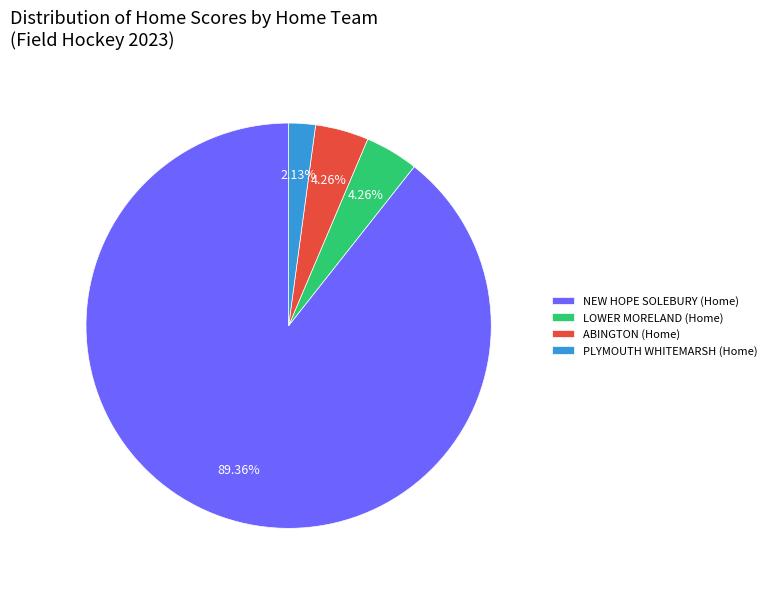

Which has a higher value, NEW HOPE SOLEBURY (Home) or ABINGTON (Home)?

NEW HOPE SOLEBURY (Home)